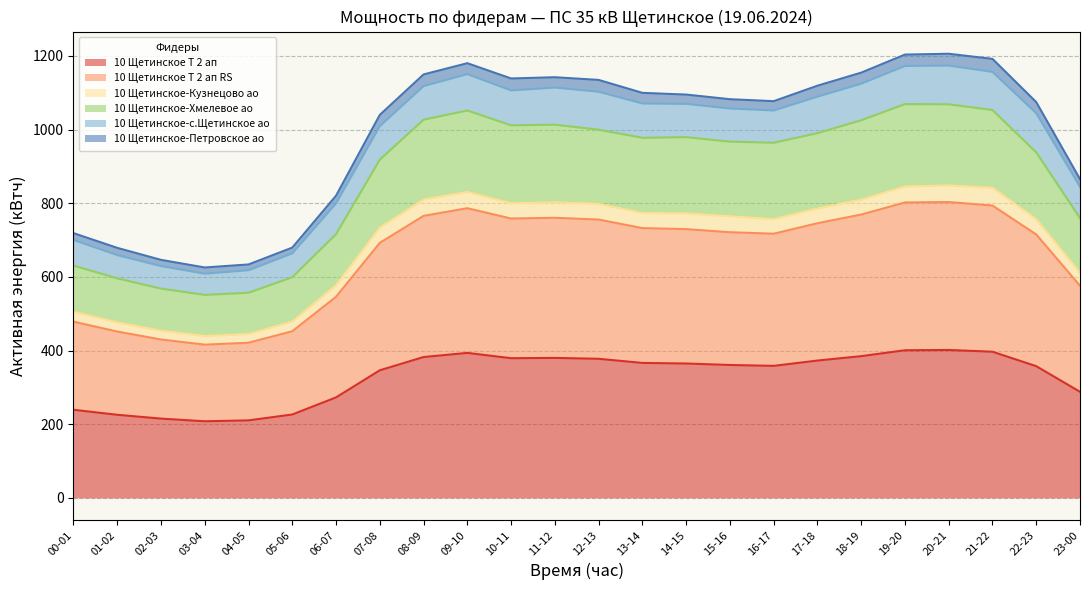

What is the minimum value for 10 Щетинское Т 2 ап?

208.0